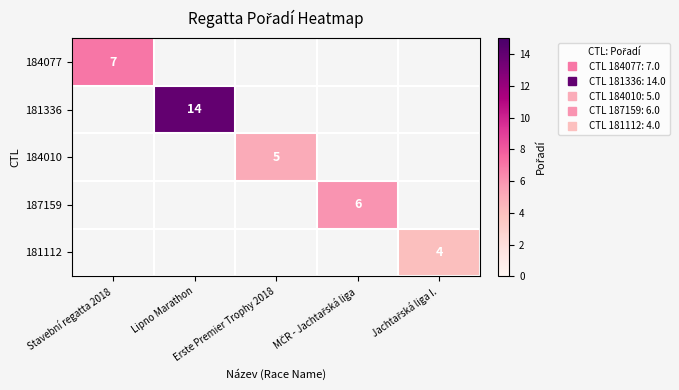

Is the value of 181336 at Jachtařská liga I. greater than the value of 184010 at Lipno Marathon?

No